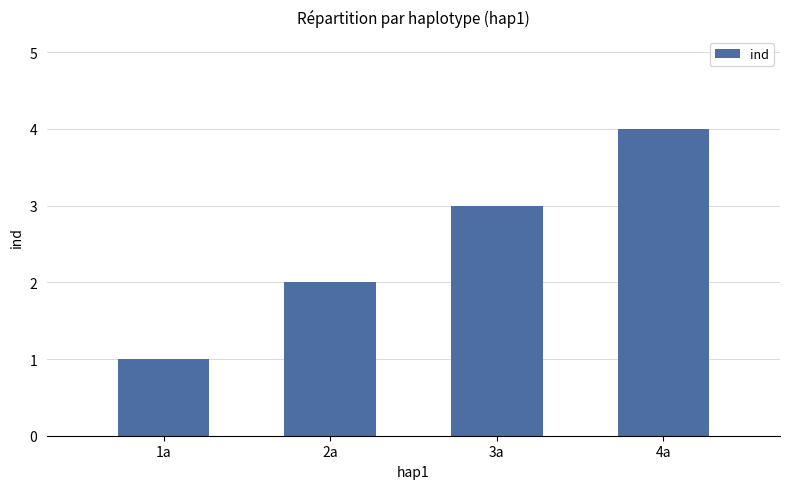

Reading right to left, extract all data points from this chart.

4a=4	3a=3	2a=2	1a=1